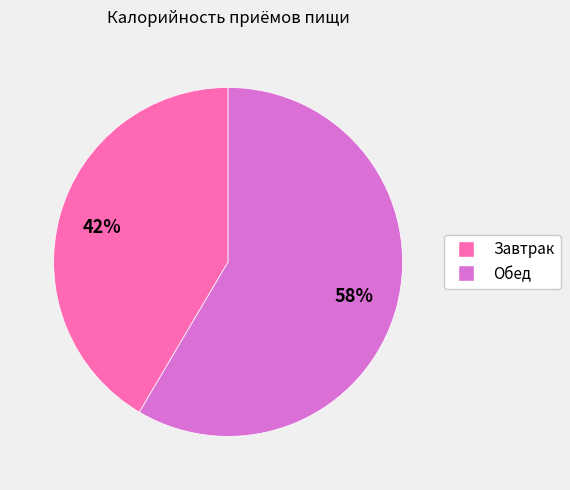

The Завтрак slice represents 35% of the pie. True or false?

False